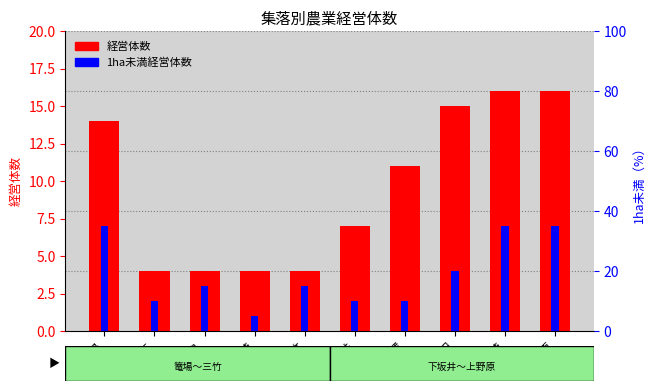

Reading right to left, list all the values displayed in this chart.

経営体数: 上野原=16	東大崎=16	敦田=15	北入蔵=11	下坂井=7	三竹=4	西大崎=4	漆島=4	麻布=4	篭場=14
1ha未満経営体数: 上野原=7	東大崎=7	敦田=4	北入蔵=2	下坂井=2	三竹=3	西大崎=1	漆島=3	麻布=2	篭場=7